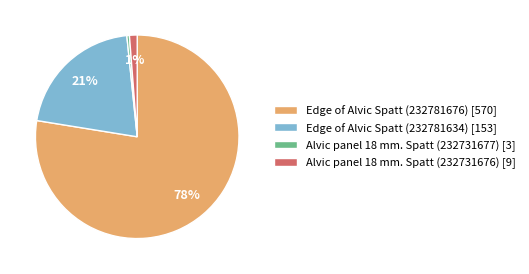

Rank the categories by value from lowest to highest.

Alvic panel 18 mm. Spatt (232731677), Alvic panel 18 mm. Spatt (232731676), Edge of Alvic Spatt (232781634), Edge of Alvic Spatt (232781676)